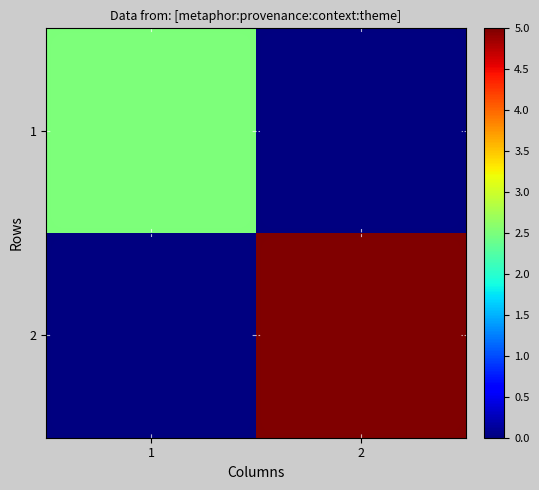

Between 2 and 1, which is larger?

1